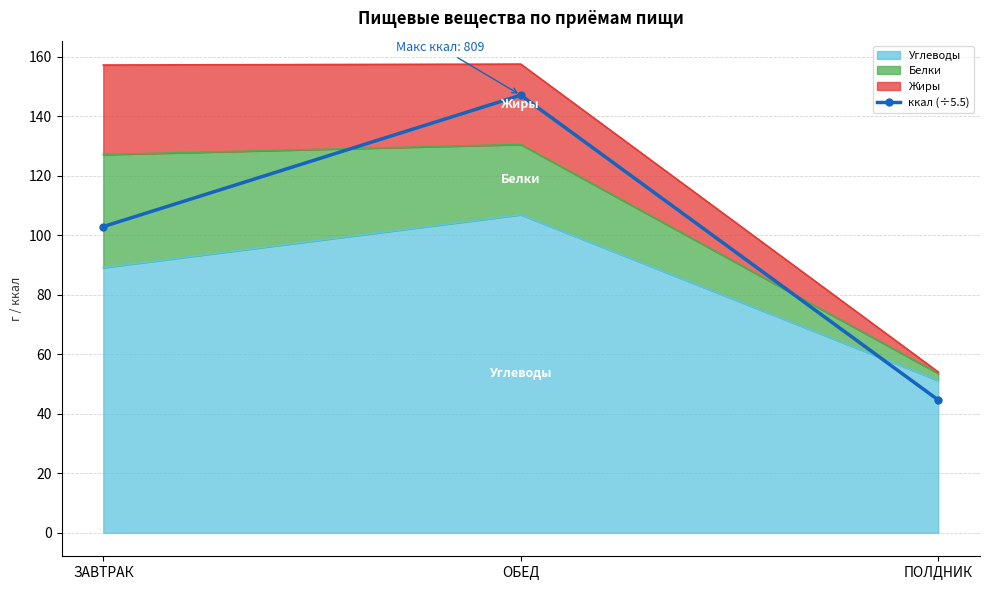

What is the maximum value shown in the chart?

147.1